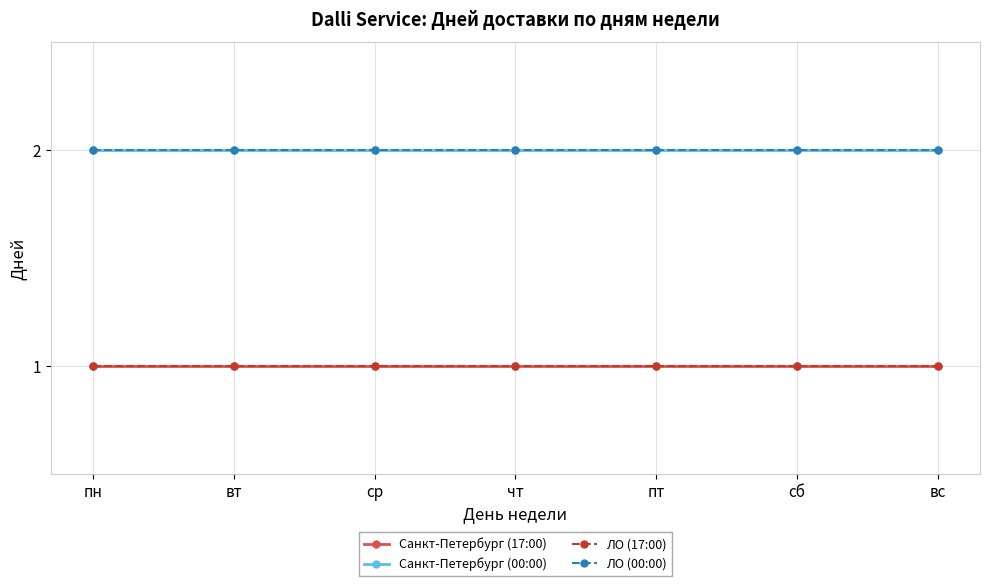

What is the minimum value for ЛО (00:00)?

2